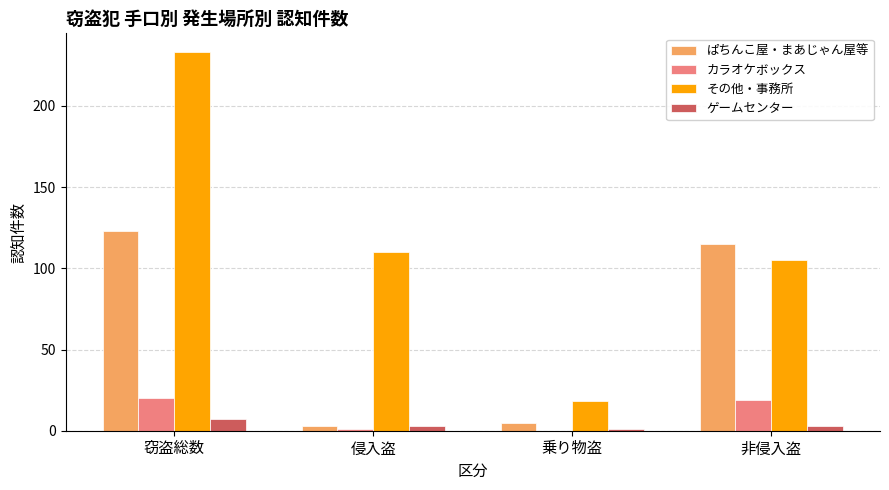

At which category does the chart reach its peak across all series?

窃盗総数